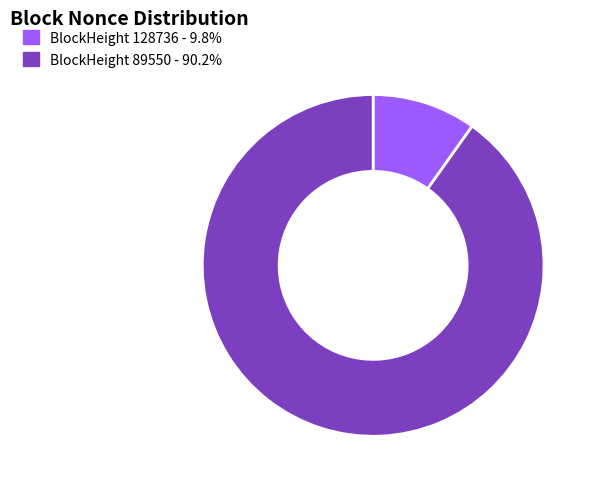

Is the sum of BlockHeight 89550 - 90.2% and BlockHeight 128736 - 9.8% greater than half?

Yes